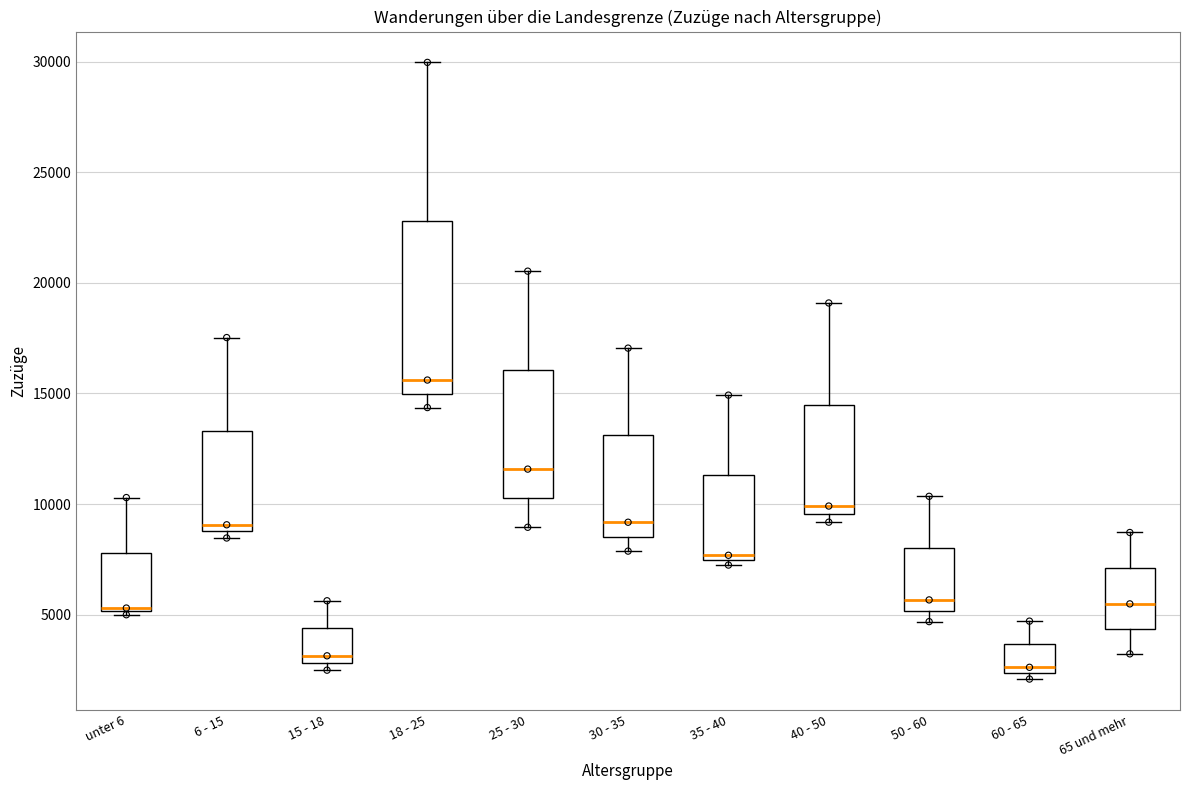

Where is the lower edge of the box for 6 - 15 on the y-axis? The values are not printed on the chart, so give them approximately, as read against the axis.

9000